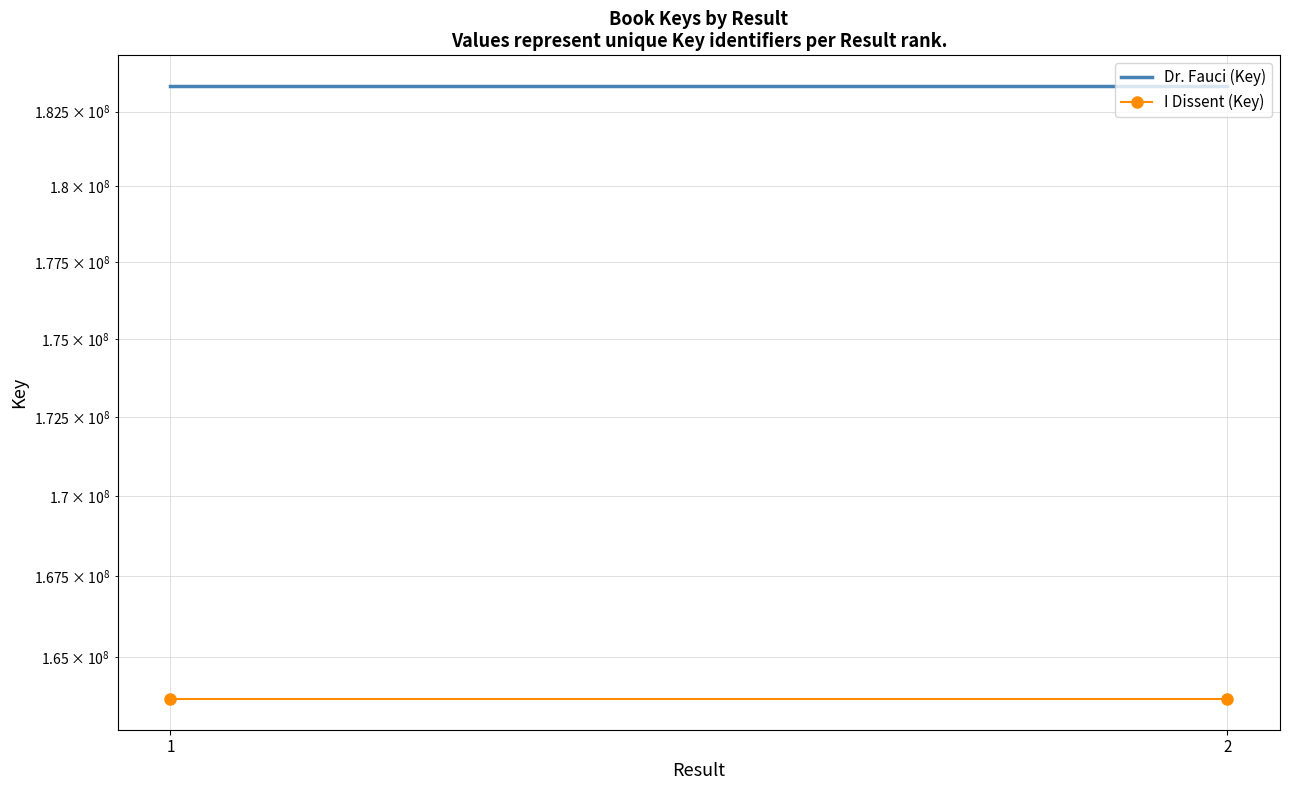

Is the value of Dr. Fauci (Key) at 1 greater than the value of I Dissent (Key) at 1?

Yes